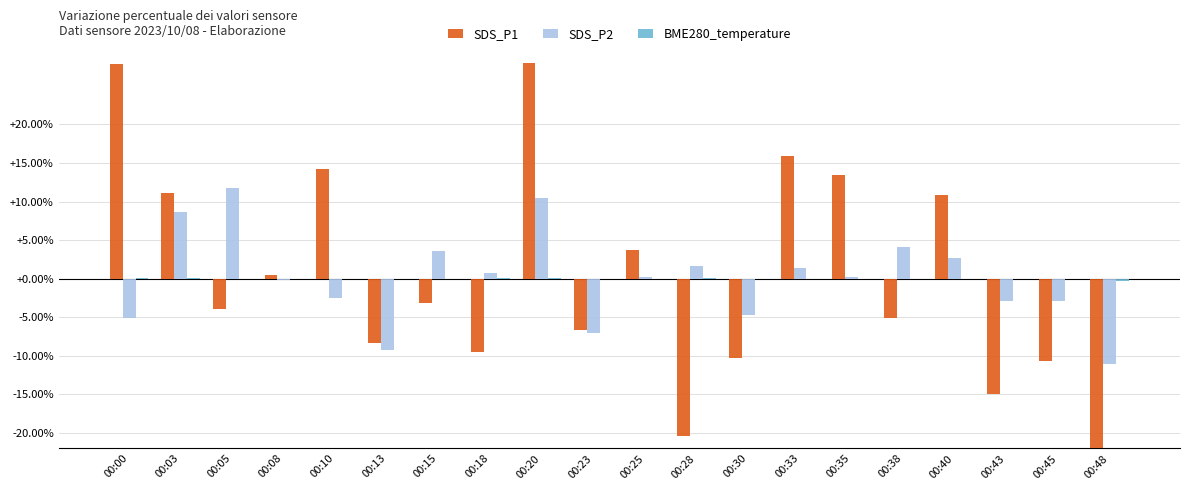

The value of SDS_P2 at 00:05 is 11.8. True or false?

True